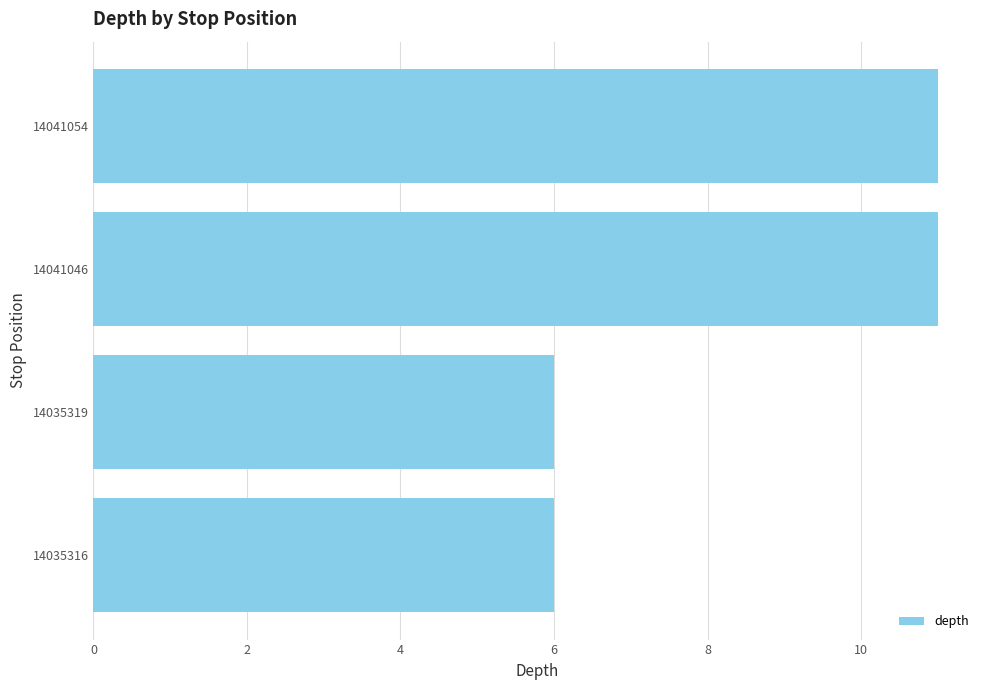

What is the difference between the maximum and minimum values?

5